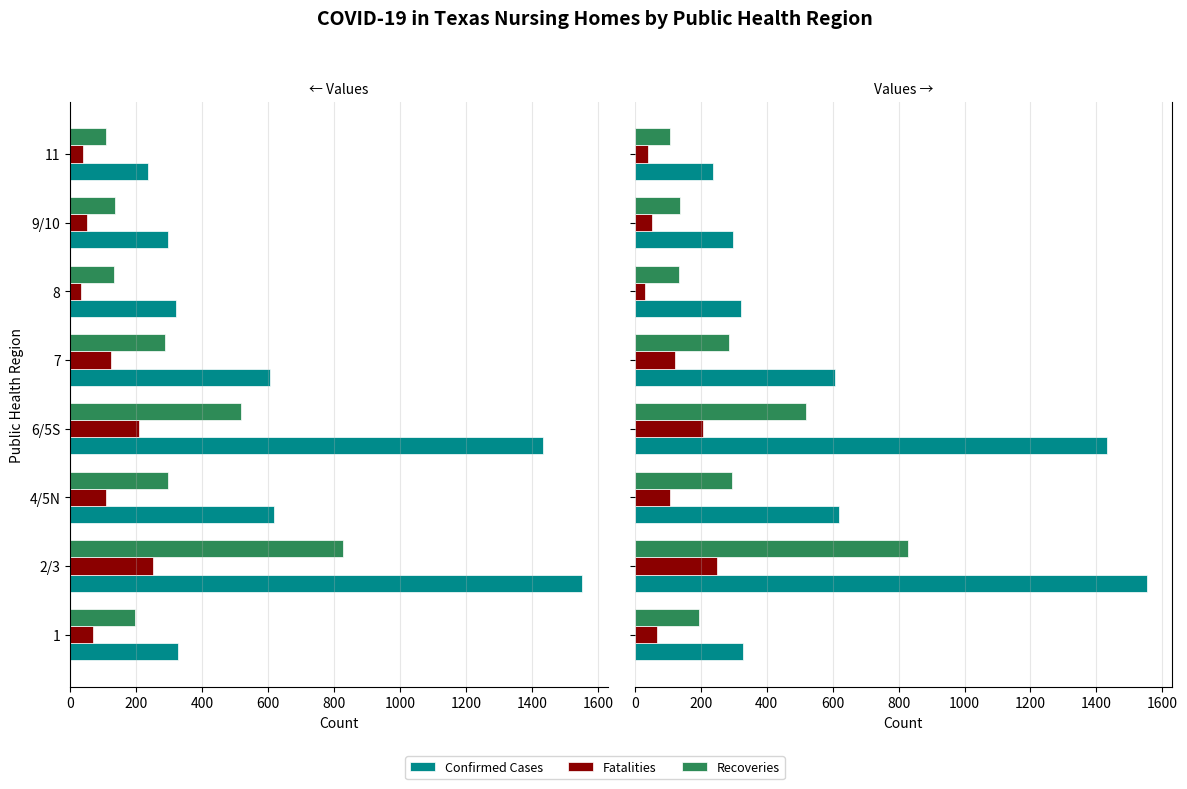

What is the value of the Confirmed Cases bar at the 3rd from the left?

619